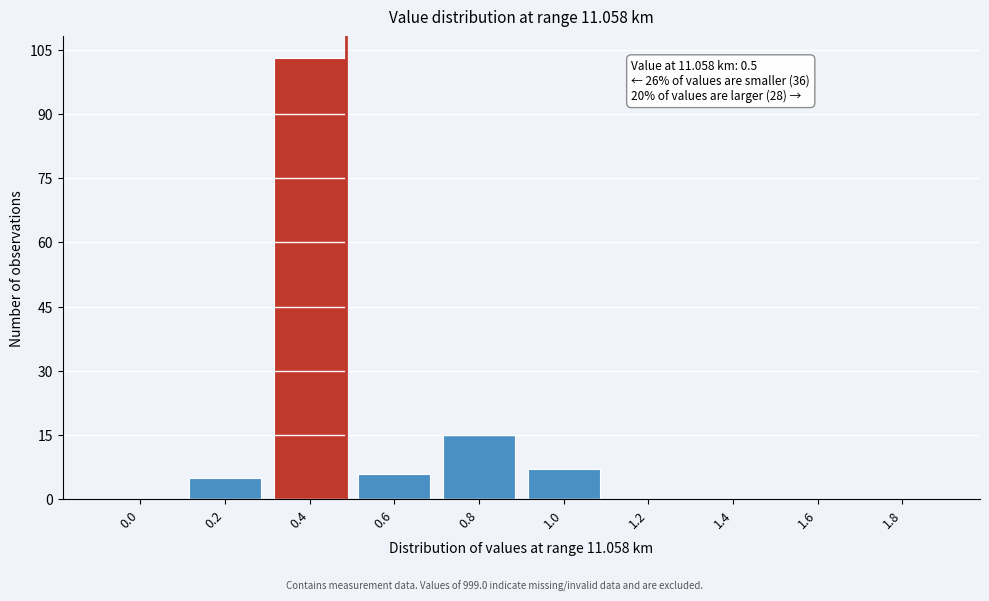

Reading left to right, what are all the values shown in this chart?

0.0=0	0.2=5	0.4=103	0.6=6	0.8=15	1.0=7	1.2=0	1.4=0	1.6=0	1.8=0